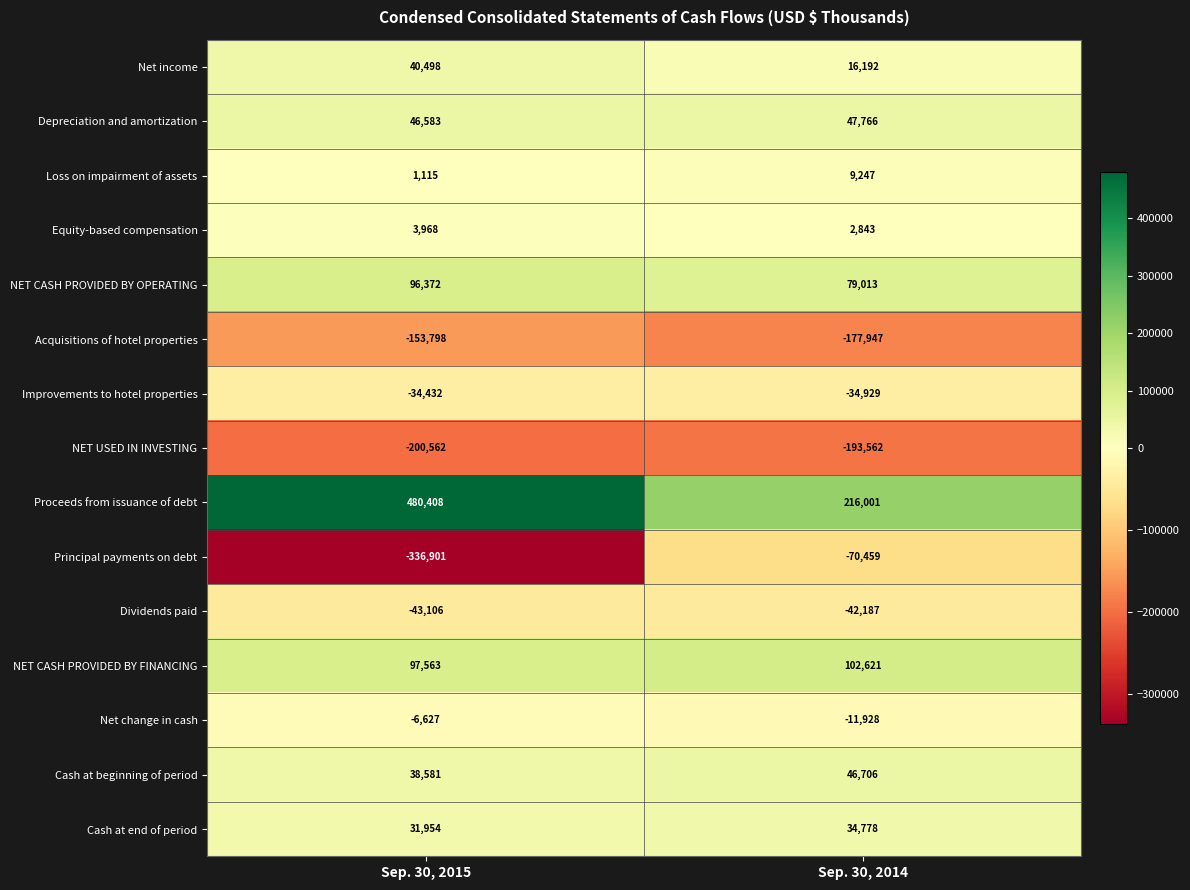

Read the Net income value at Sep. 30, 2015, to the nearest 100.

40500